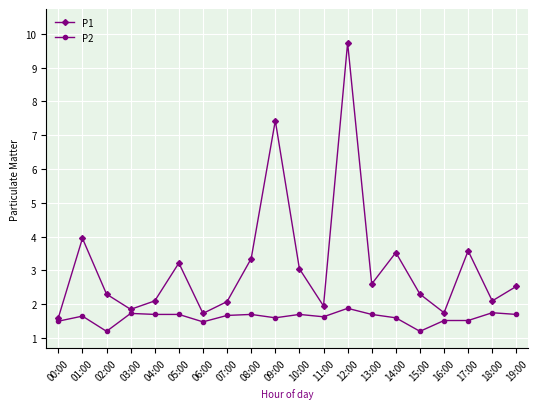

Is this an area chart (filled region under the line)?

No